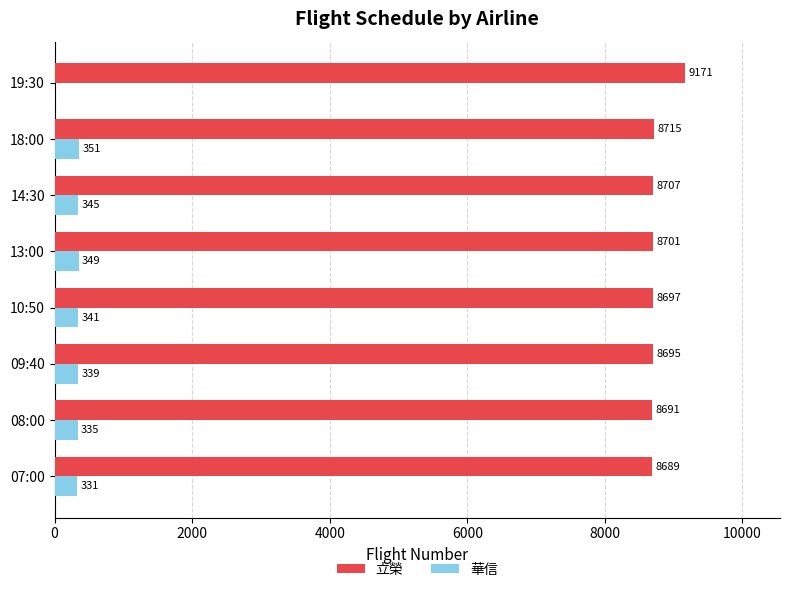

Is it true that 立榮 equals 2720 at 07:00?

False